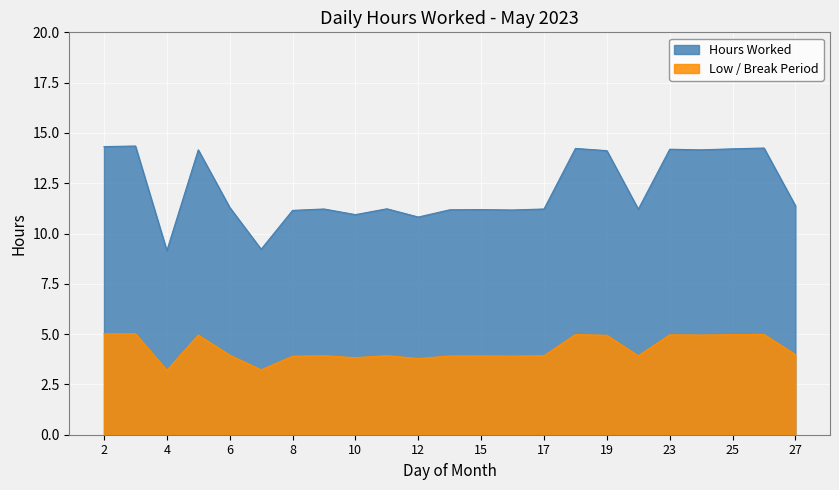

Reading left to right, list all the values displayed in this chart.

14.3	14.3	9.2	14.2	11.3	9.2	11.2	11.2	10.9	11.2	10.8	11.2	11.2	11.2	11.2	14.2	14.1	11.2	14.2	14.2	14.2	14.2	11.4